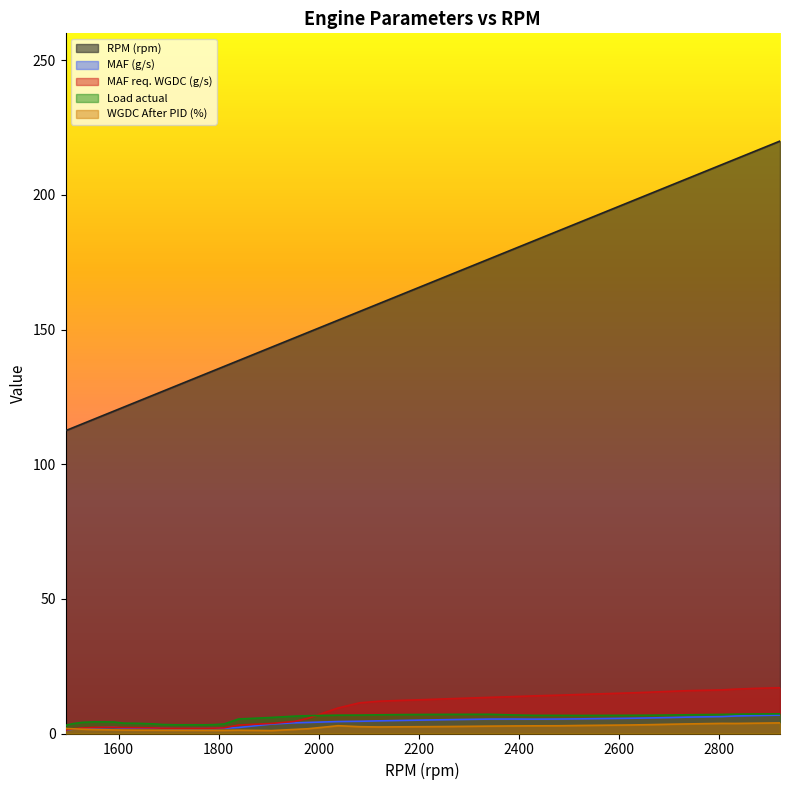

True or false: Load actual and WGDC After PID (%) intersect in this chart.

False